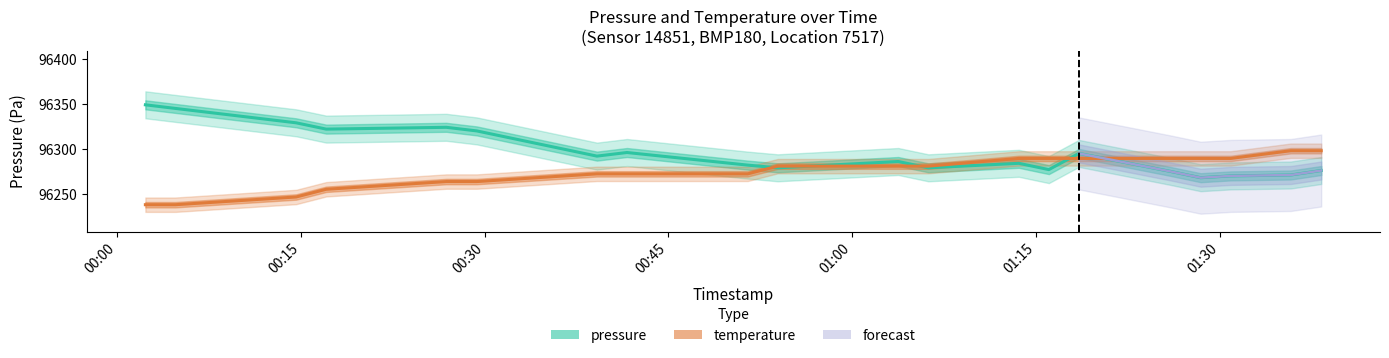

True or false: temperature has more than 2 interior local peaks.

False